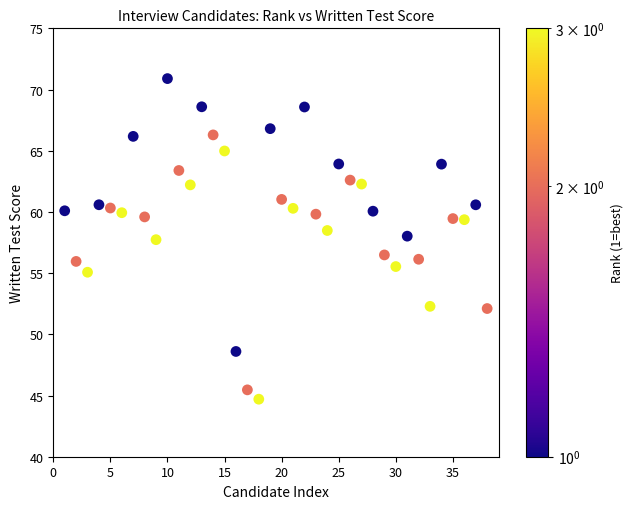

What is the range of Y values (max minus min)?

26.2